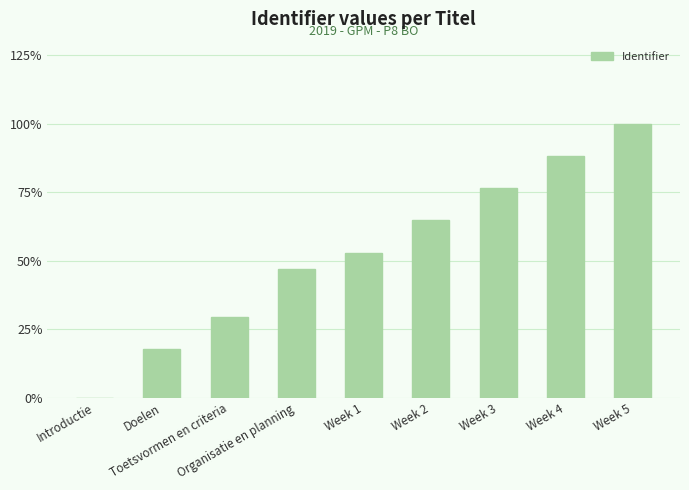

What is the difference between the values at Week 4 and Doelen?

70.6